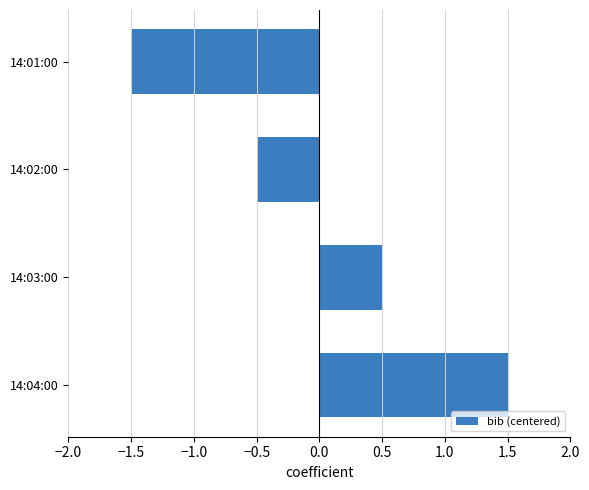

How many distinct data groups are displayed?

1